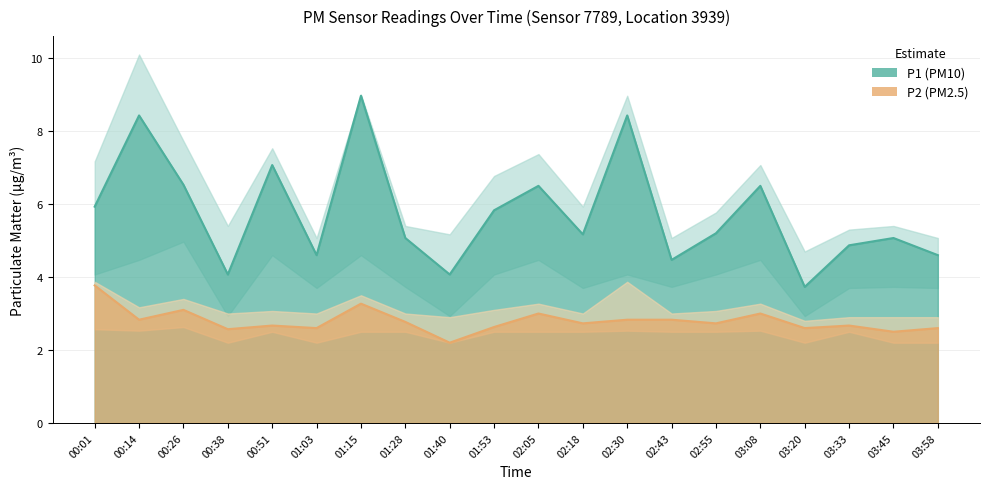

The value of P1_lower at 03:33 is 3.7. True or false?

True